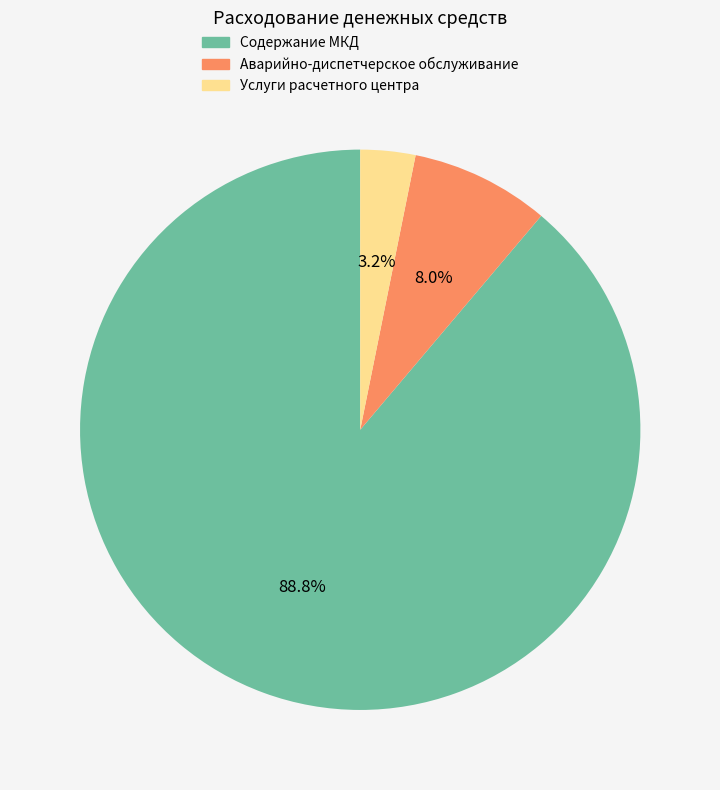

Is it true that Содержание МКД is 89% of the pie?

True